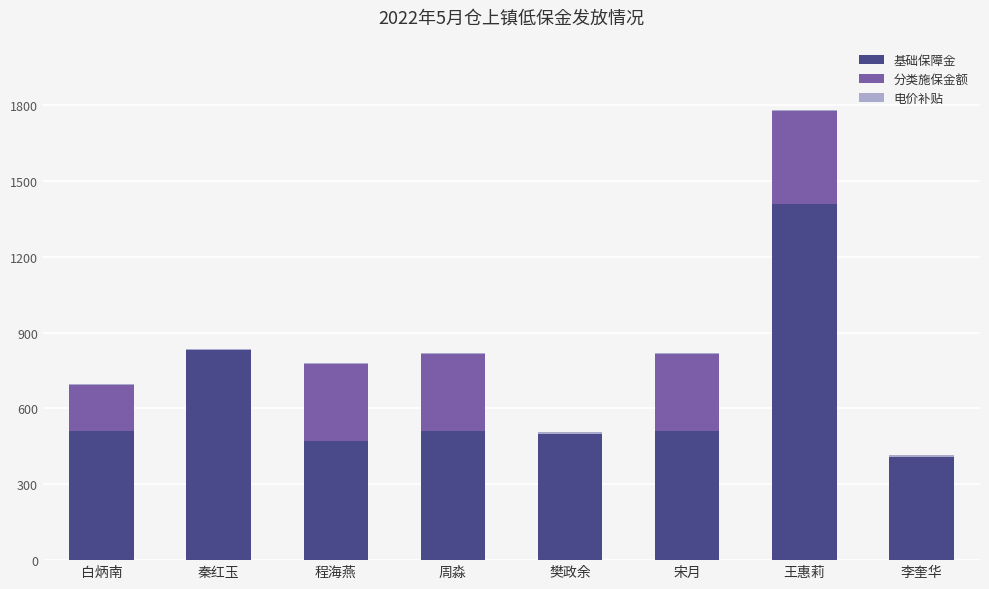

What is the sum of all 基础保障金 values?

5150